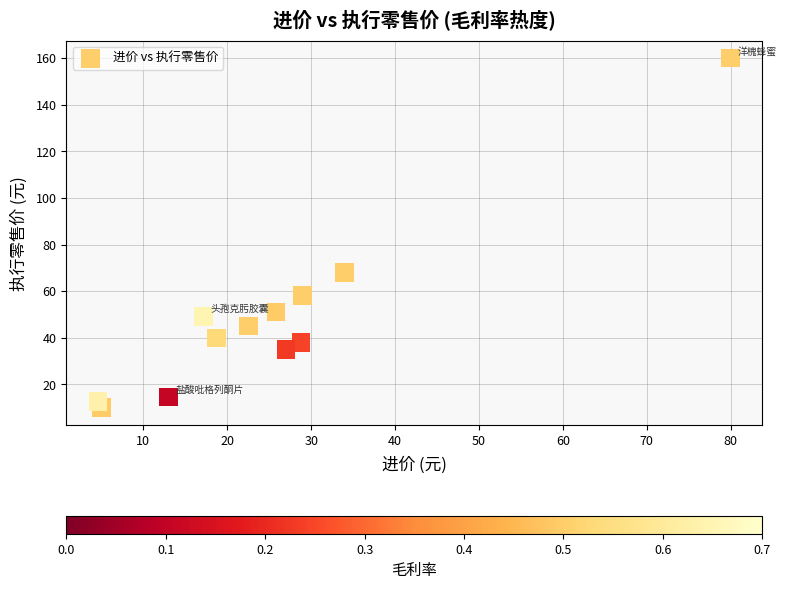

What Y value in the scatter plot is closest to 84?

68.0